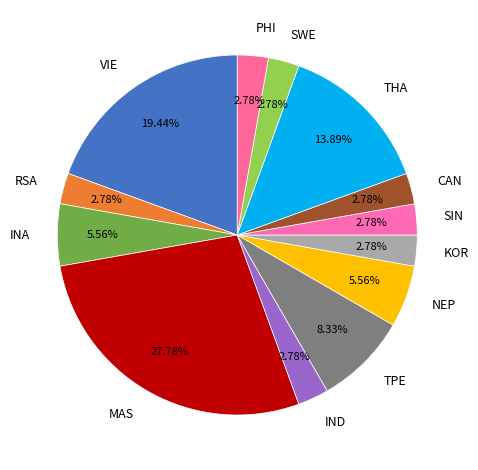

To the nearest percent, what portion does PHI represent?

3%